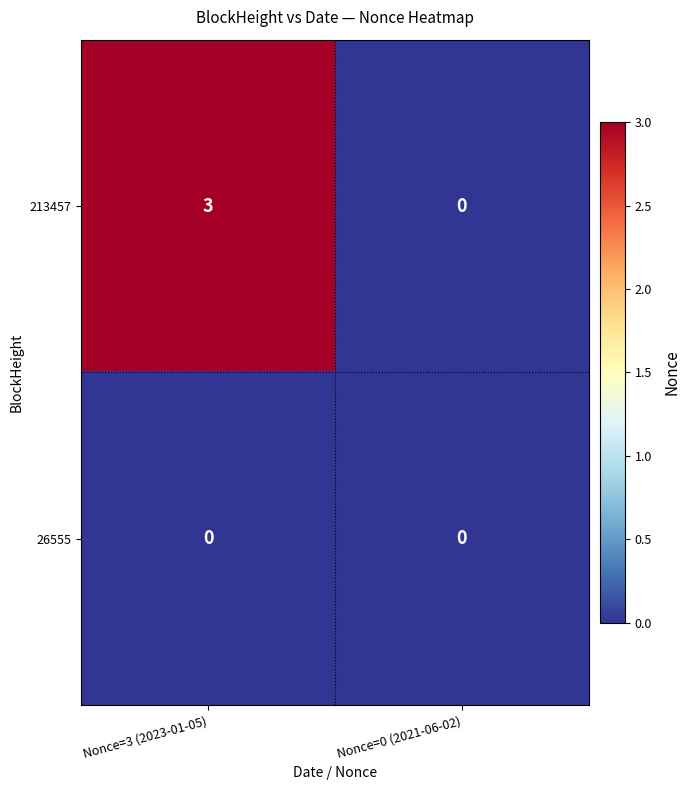

What is the total value across all series at Nonce=3 (2023-01-05)?

3